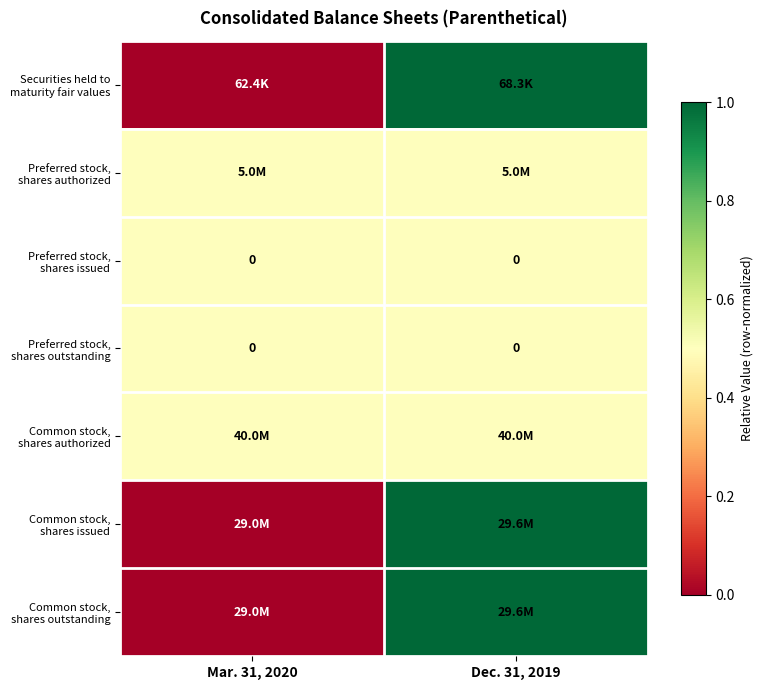

At which label does Securities held to maturity fair values reach its peak?

Dec. 31, 2019